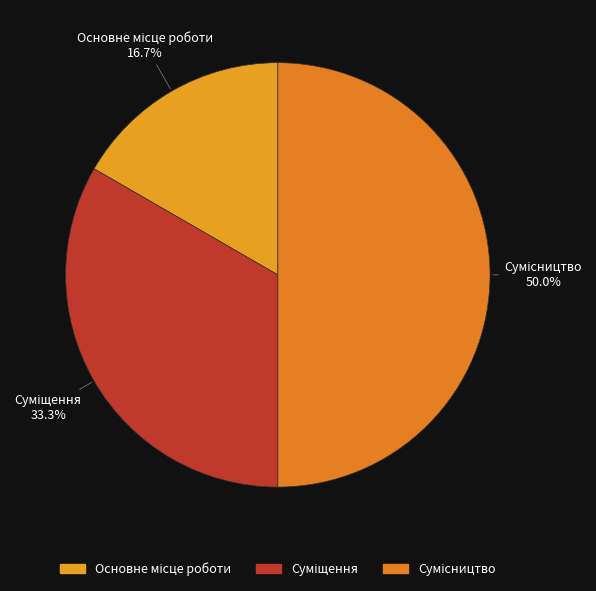

Count the number of slices in the pie.

3